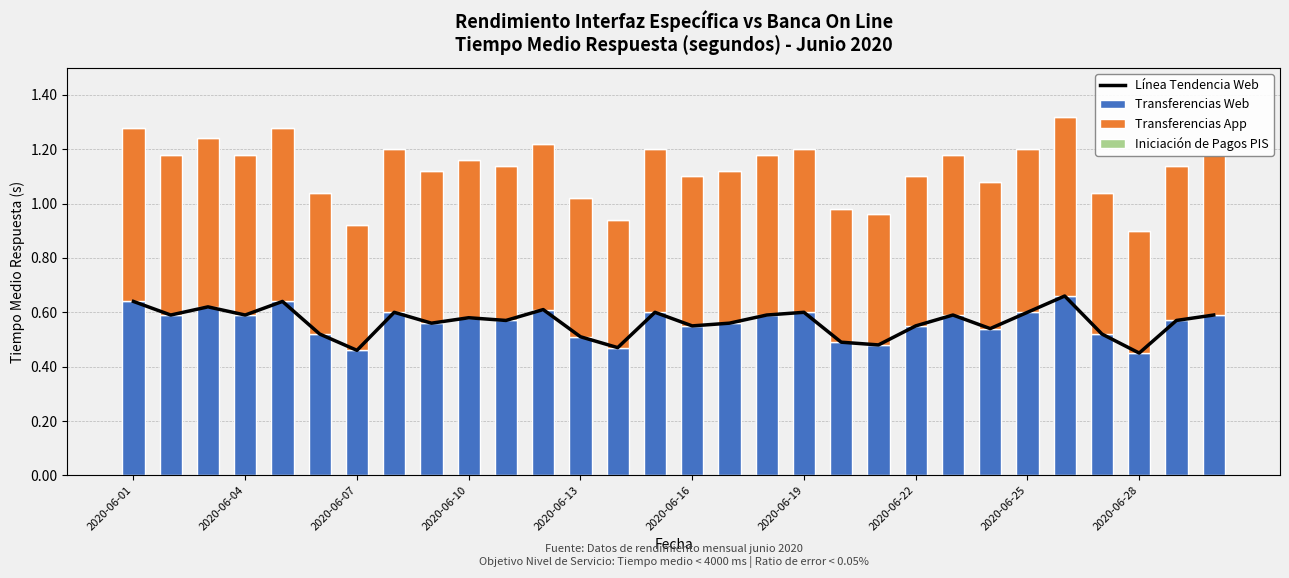

The value of Transferencias Web at 2020-06-01 is 0.9. True or false?

False